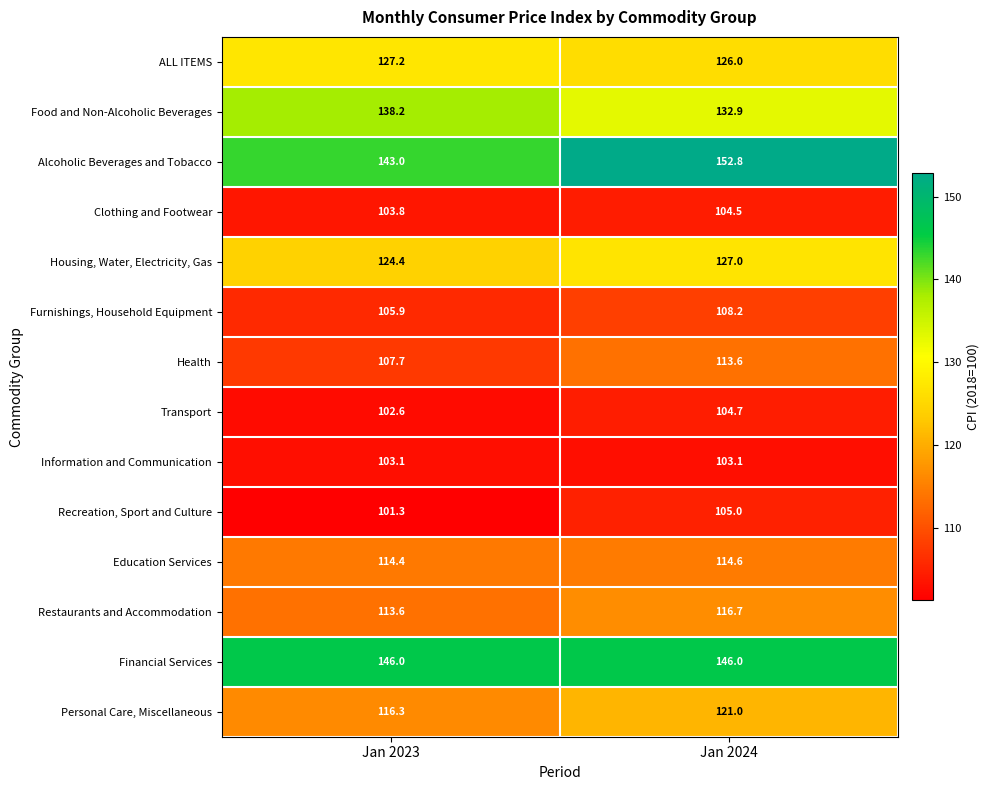

Reading left to right, transcribe all the data shown in this chart.

ALL ITEMS: 127.2	126.0
Food and Non-Alcoholic Beverages: 138.2	132.9
Alcoholic Beverages and Tobacco: 143.0	152.8
Clothing and Footwear: 103.8	104.5
Housing, Water, Electricity, Gas: 124.4	127.0
Furnishings, Household Equipment: 105.9	108.2
Health: 107.7	113.6
Transport: 102.6	104.7
Information and Communication: 103.1	103.1
Recreation, Sport and Culture: 101.3	105.0
Education Services: 114.4	114.6
Restaurants and Accommodation: 113.6	116.7
Financial Services: 146.0	146.0
Personal Care, Miscellaneous: 116.3	121.0